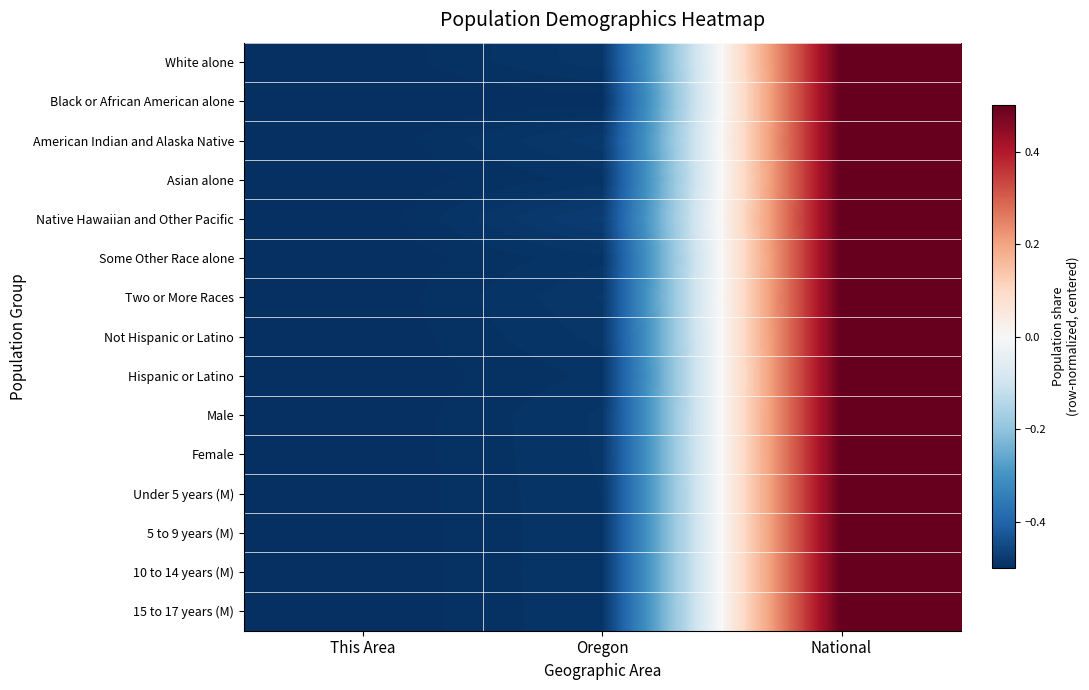

Rank the series at Oregon from lowest to highest value.

Black or African American alone, Hispanic or Latino, Asian alone, Some Other Race alone, 15 to 17 years (M), 5 to 9 years (M), 10 to 14 years (M), Under 5 years (M), Female, Male, Not Hispanic or Latino, White alone, Two or More Races, American Indian and Alaska Native, Native Hawaiian and Other Pacific